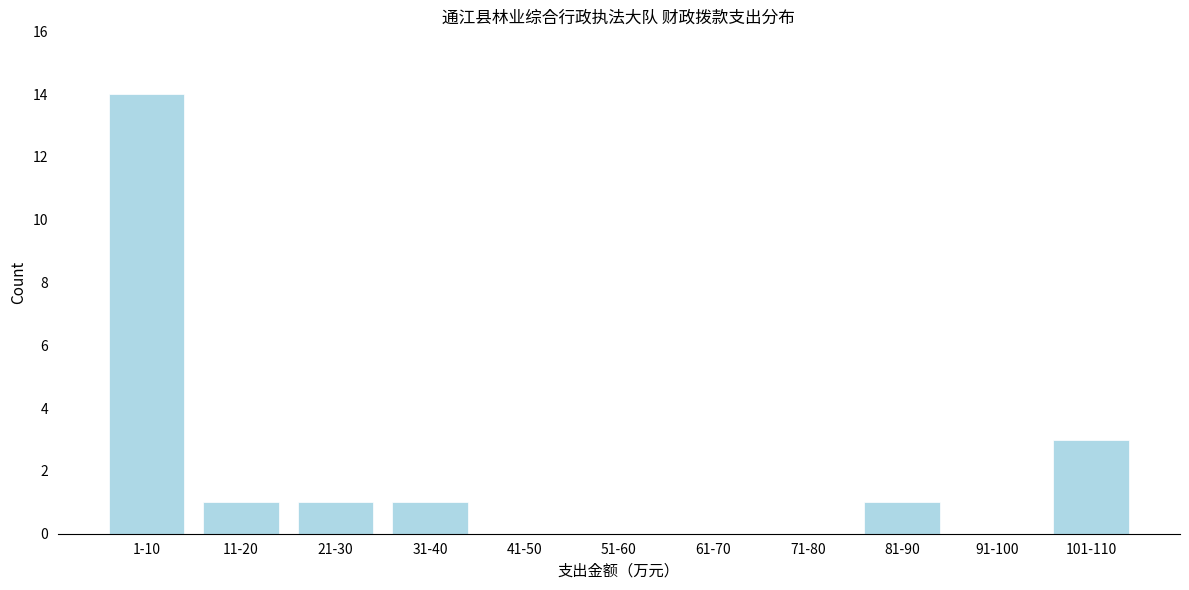

Reading left to right, extract all data points from this chart.

1-10=14	11-20=1	21-30=1	31-40=1	41-50=0	51-60=0	61-70=0	71-80=0	81-90=1	91-100=0	101-110=3